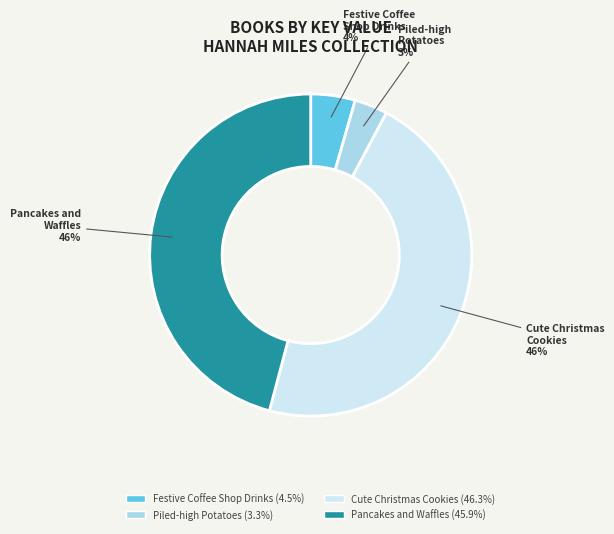

What percentage is the Piled-high Potatoes slice, to the nearest percent?

3%